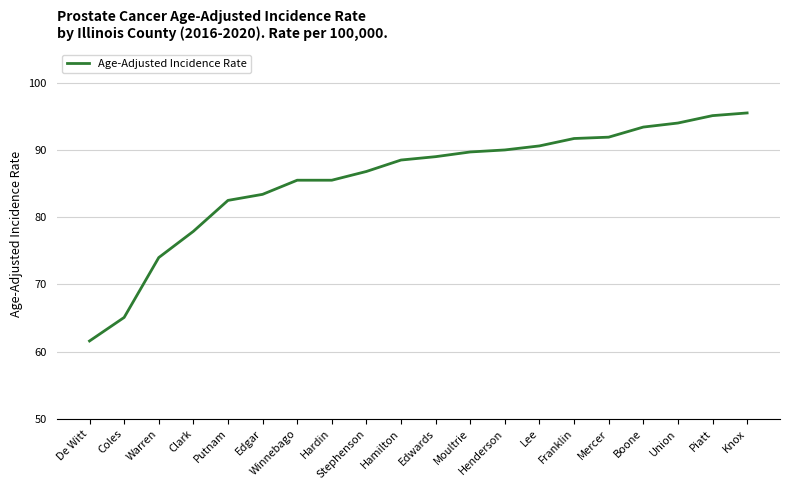

What is the difference between the second highest and minimum values?

33.5